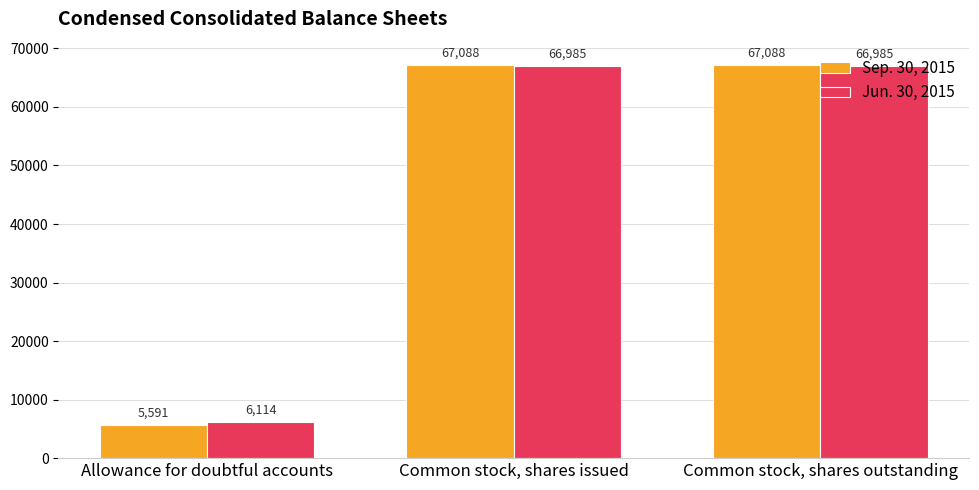

The value of Sep. 30, 2015 at Common stock, shares outstanding is 42627. True or false?

False